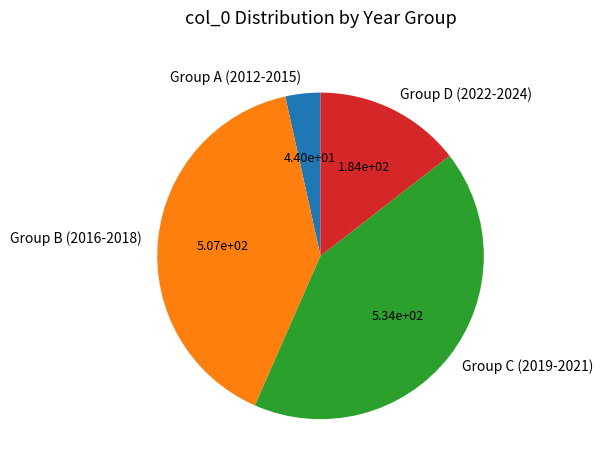

Count the number of slices in the pie.

4